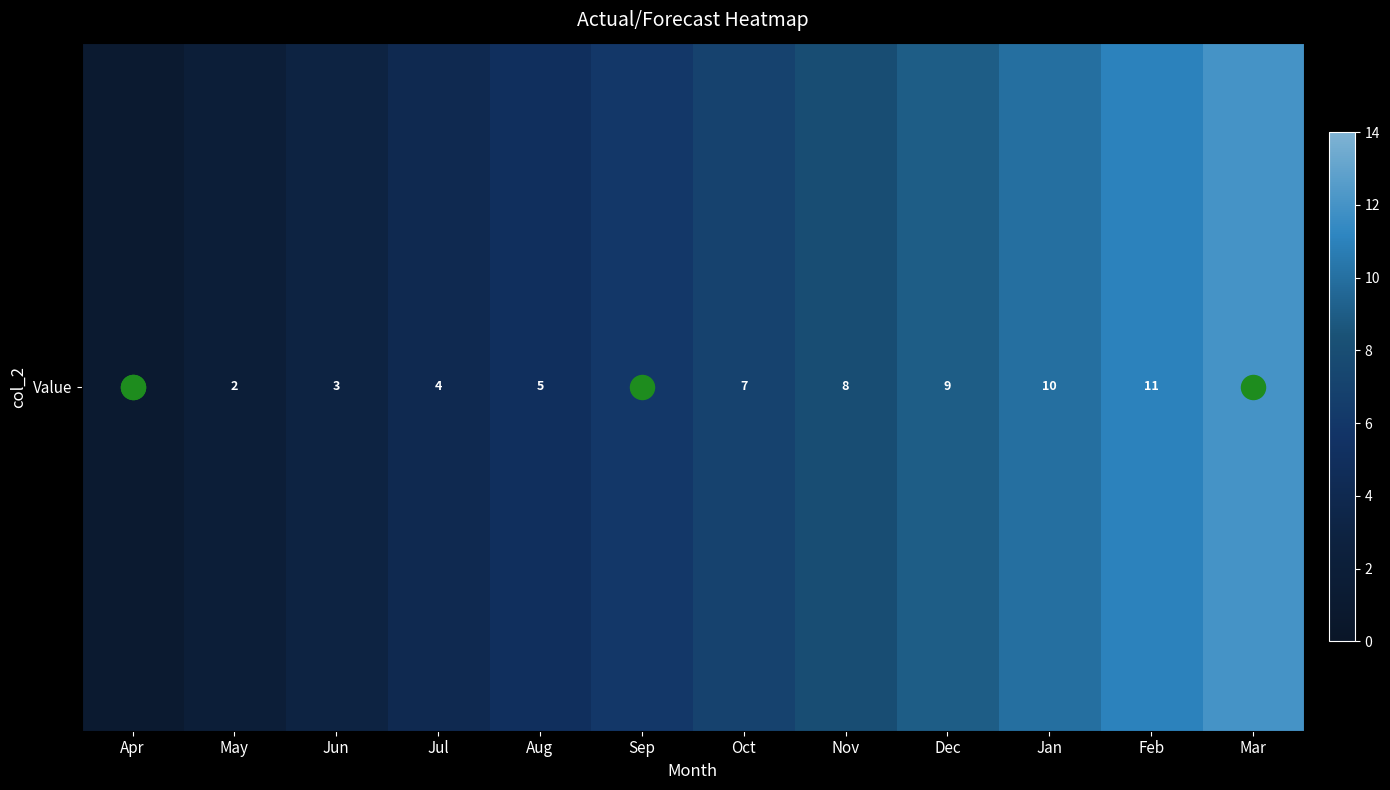

Which category has the highest value across all series?

Mar